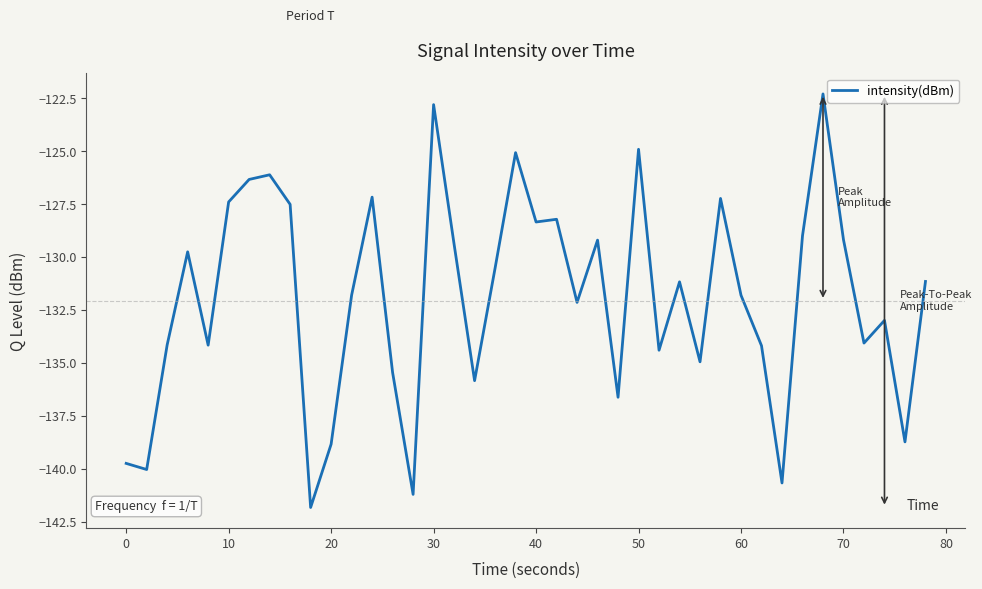

How many values exceed -131?

18